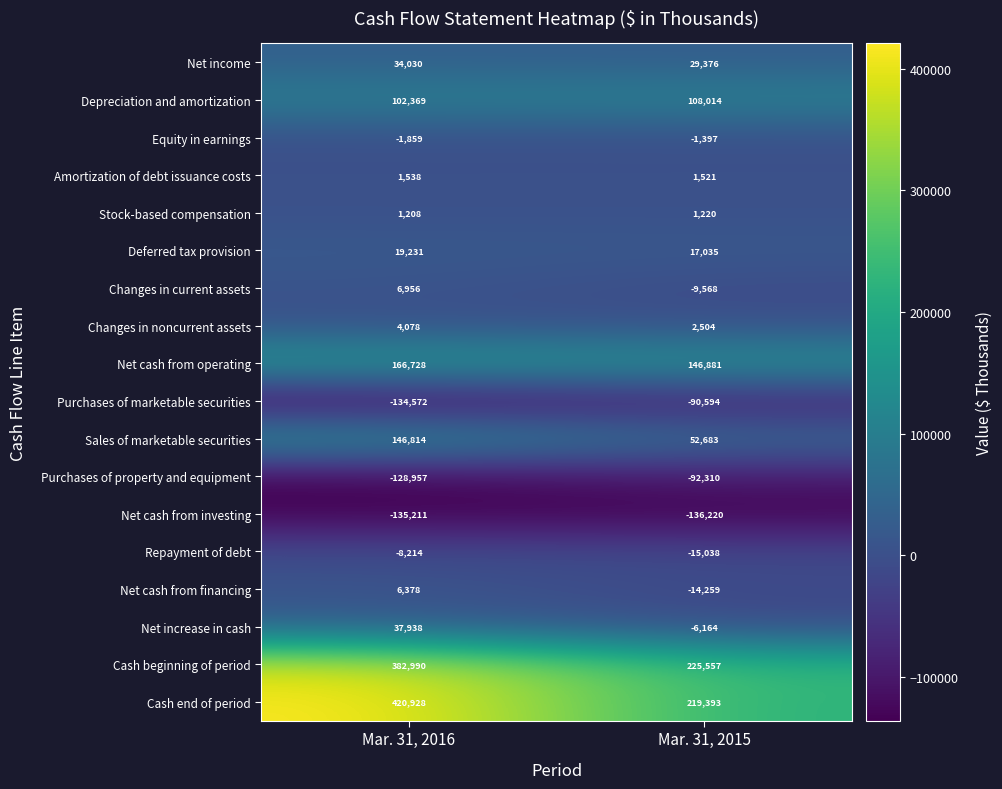

Which label corresponds to the largest value in the chart?

Mar. 31, 2016